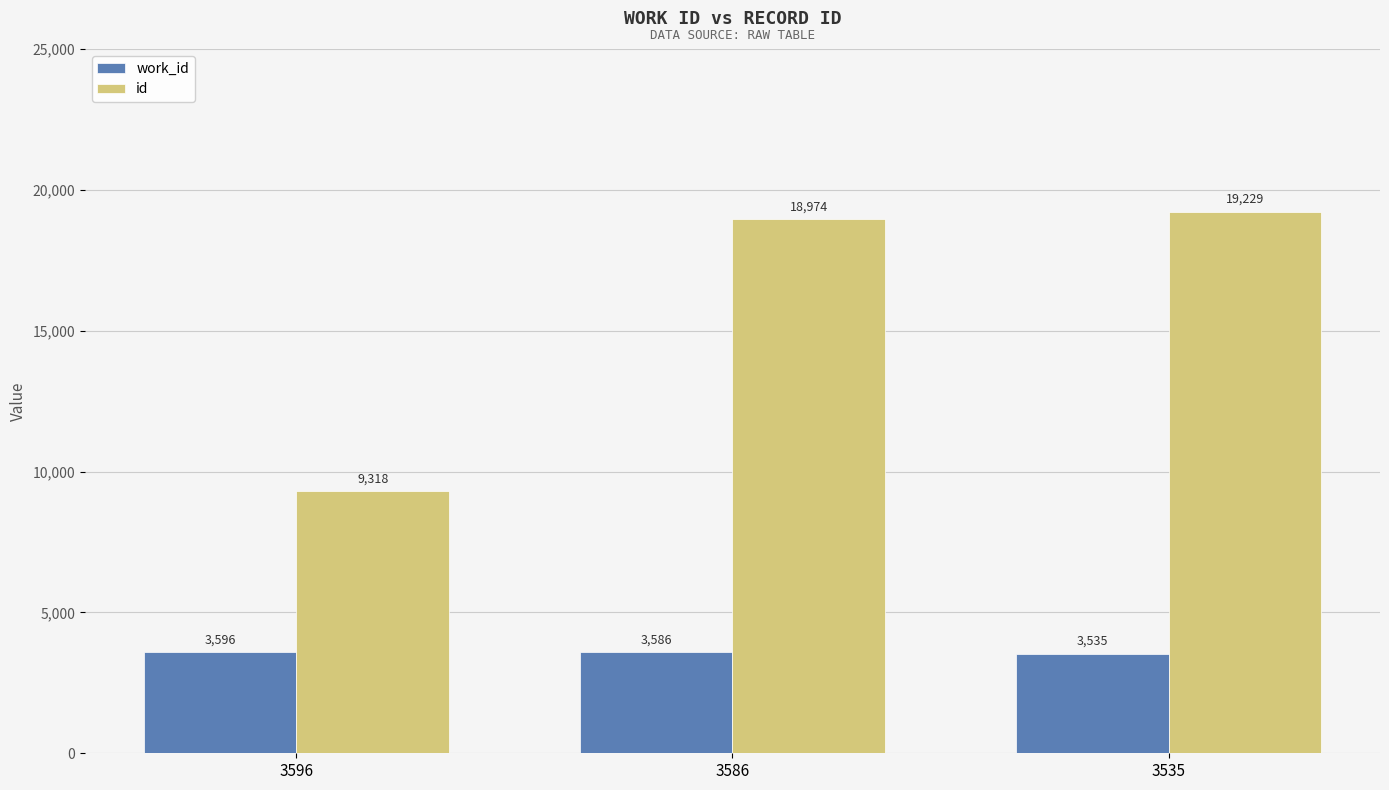

How many series are shown in this chart?

2